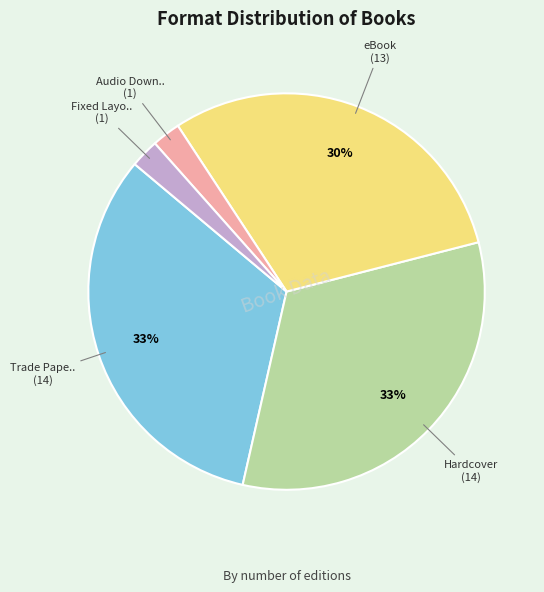

To the nearest percent, what is the average slice percentage?

20%